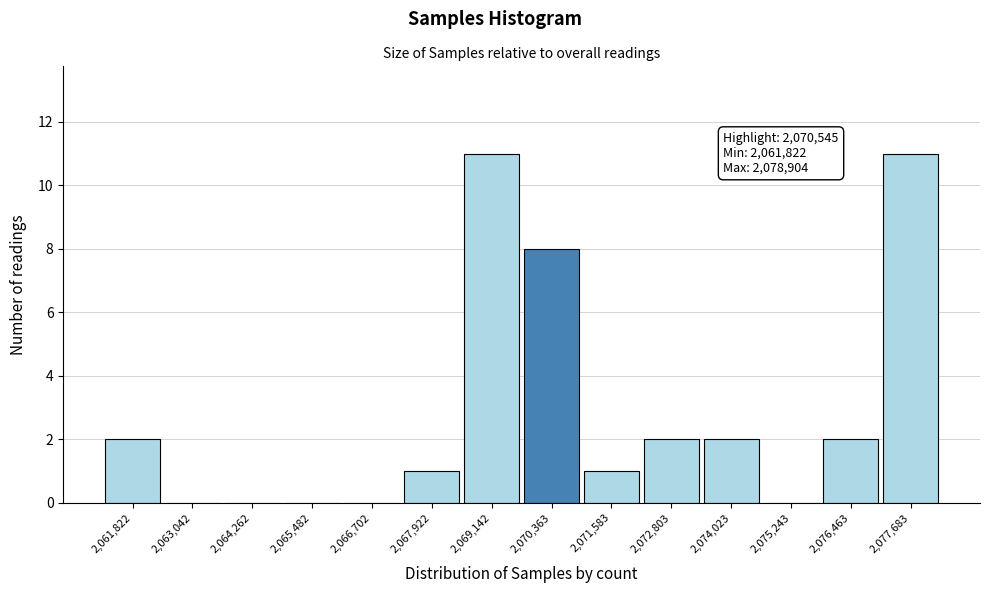

Reading left to right, what are all the values shown in this chart?

2,061,822=2	2,063,042=0	2,064,262=0	2,065,482=0	2,066,702=0	2,067,922=1	2,069,142=11	2,070,363=8	2,071,583=1	2,072,803=2	2,074,023=2	2,075,243=0	2,076,463=2	2,077,683=11